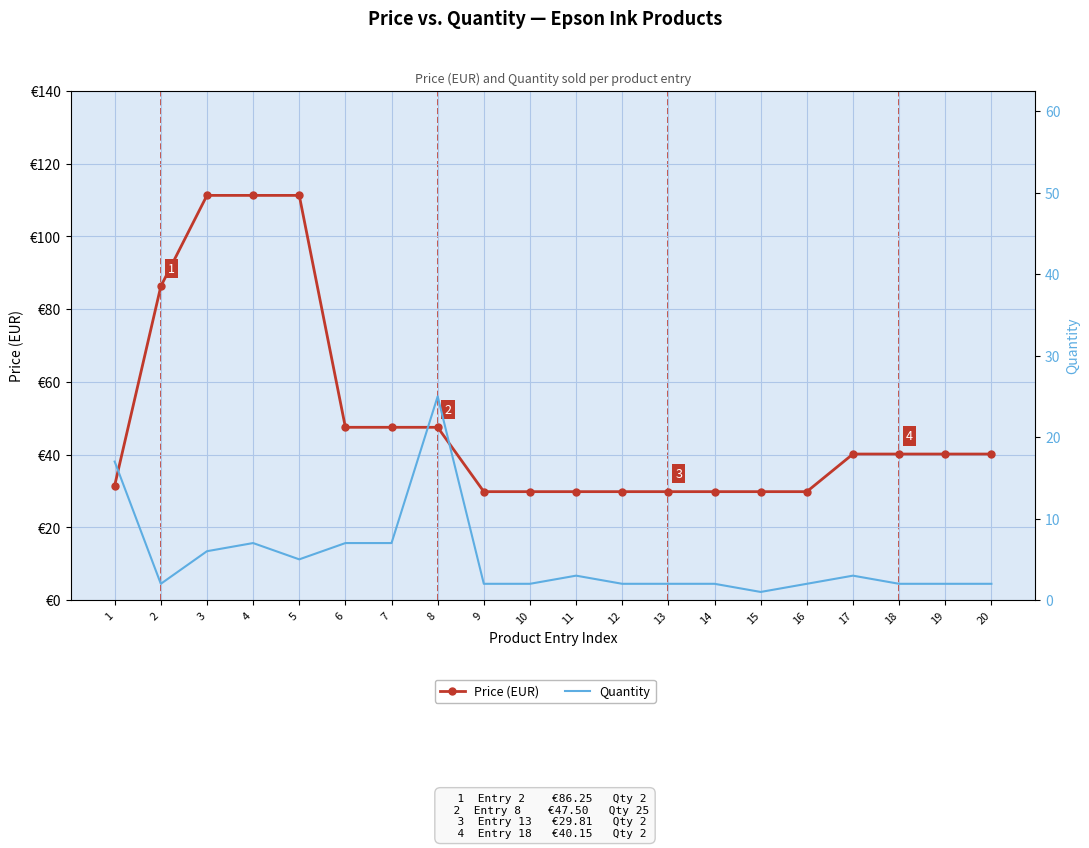

Is it true that Price (EUR) equals 45.4 at 14?

False